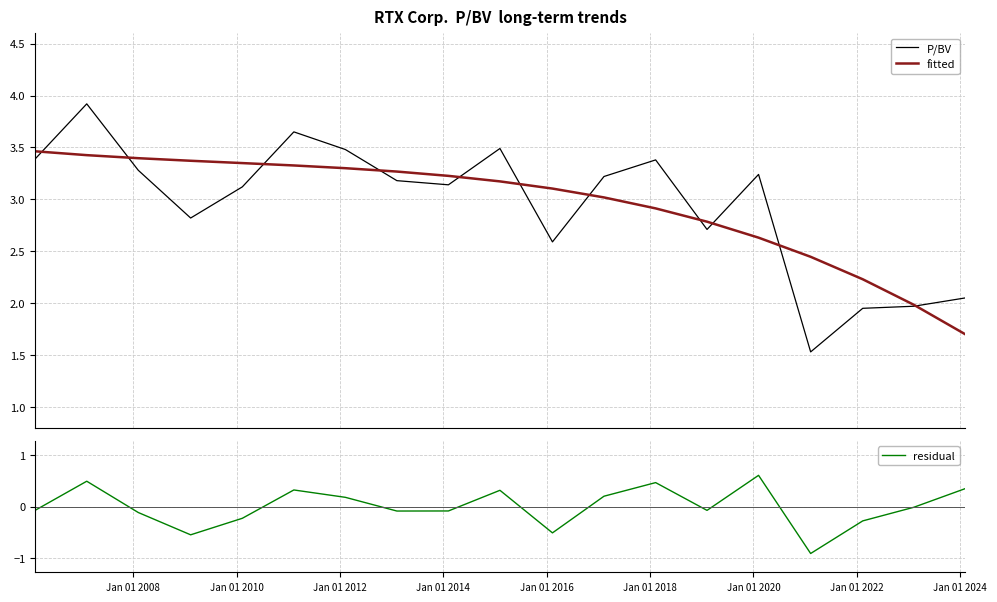

What is the lowest value of the P/BV series?

1.5